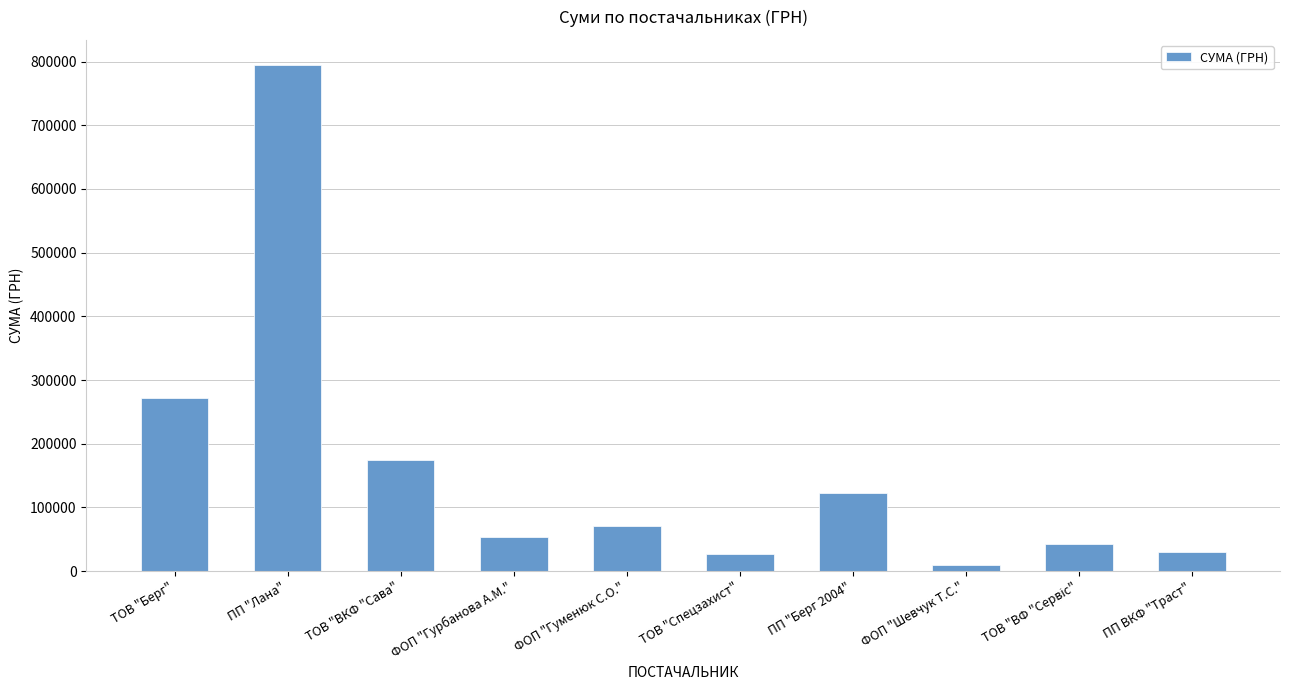

What is the sum of all values?

1596039.9